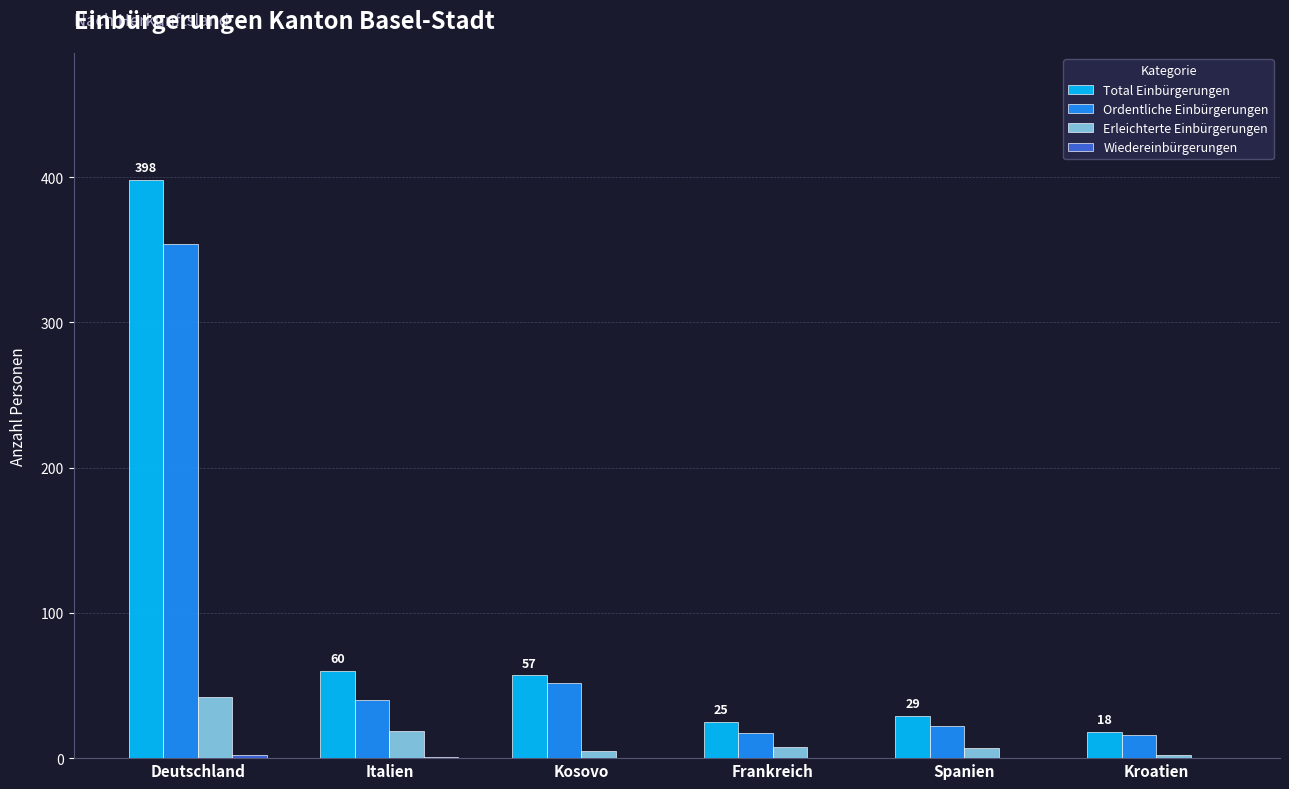

How many series are shown in this chart?

4